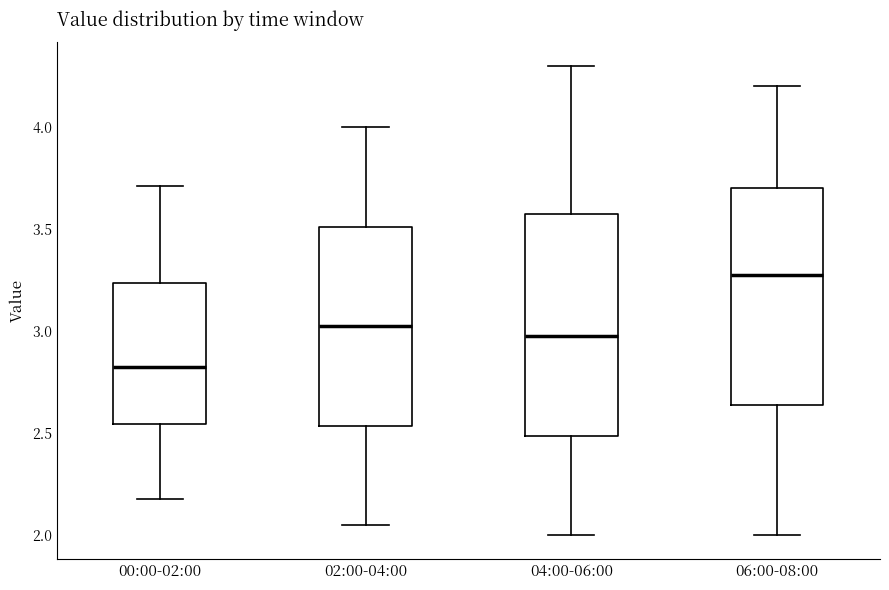

Which box's median line is the highest?

06:00-08:00